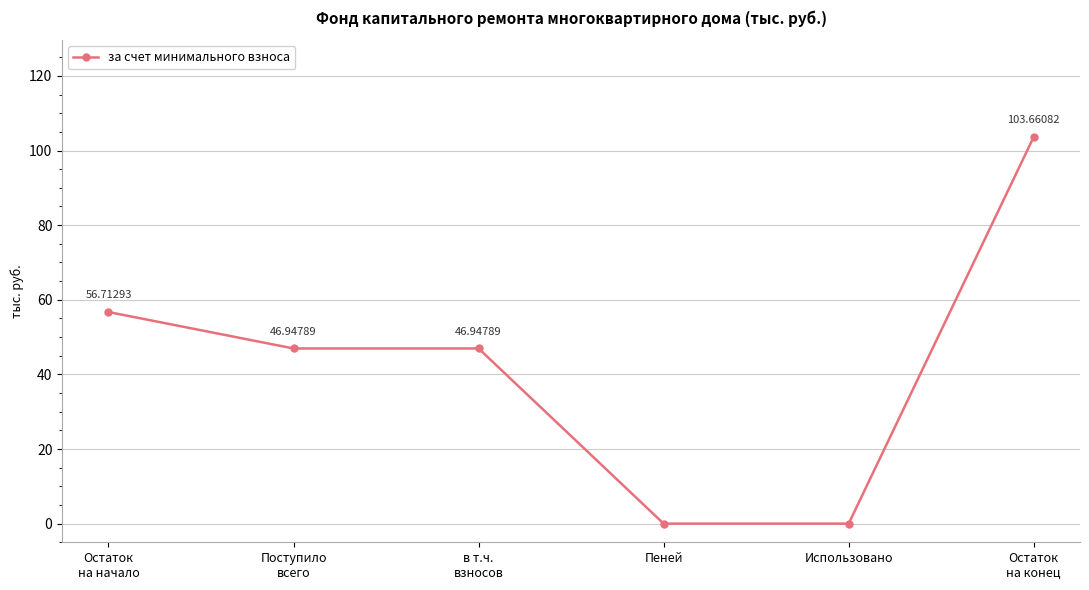

What is the maximum value shown in the chart?

103.7